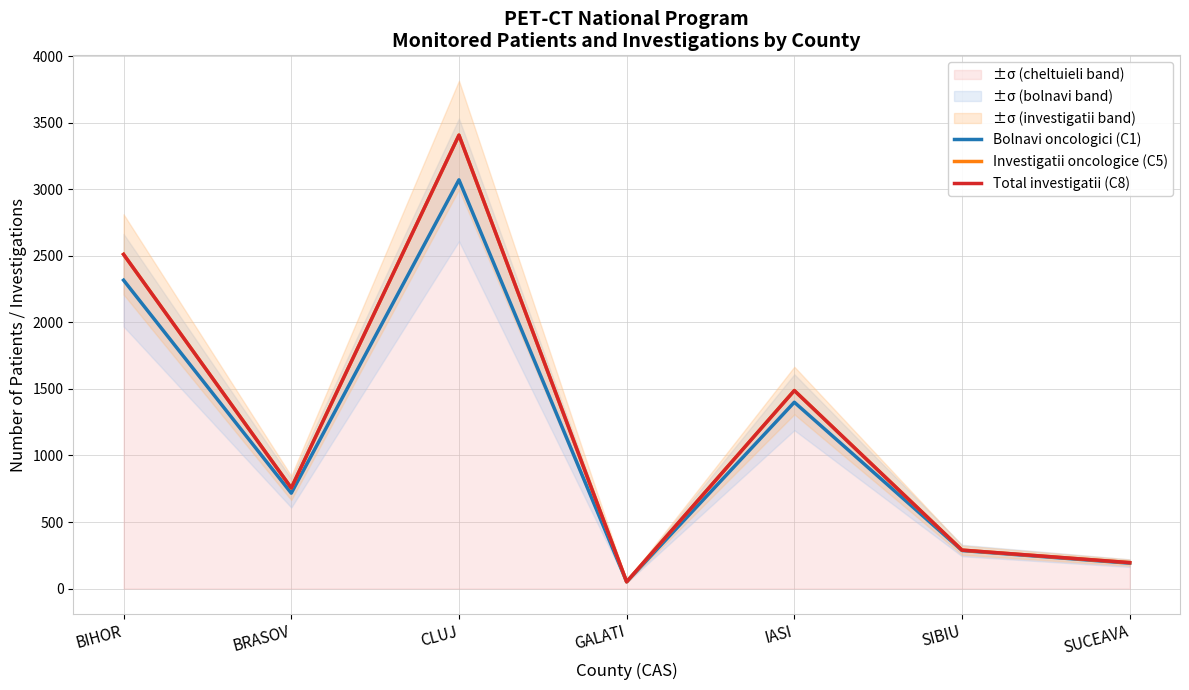

List the labels in order of Total investigatii (C8) value, largest first.

CLUJ, BIHOR, IASI, BRASOV, SIBIU, SUCEAVA, GALATI